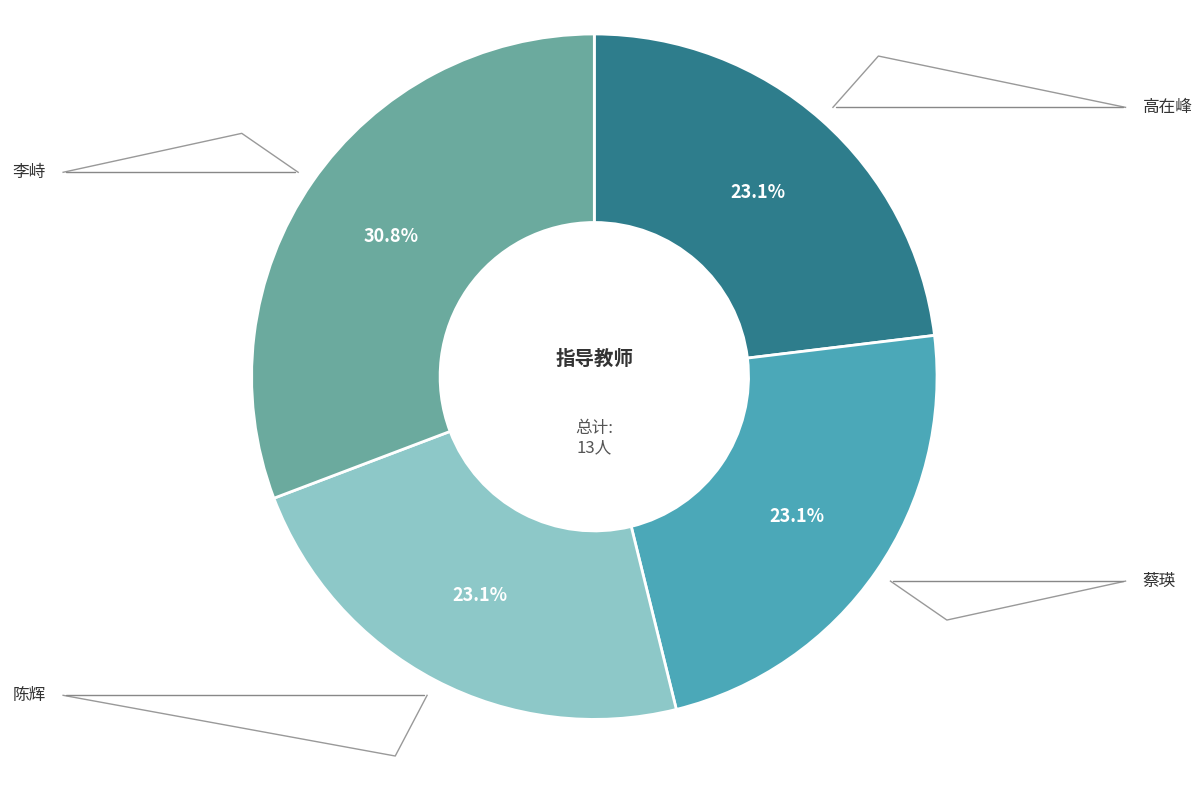

Which has a higher value, 蔡瑛 or 陈辉?

蔡瑛